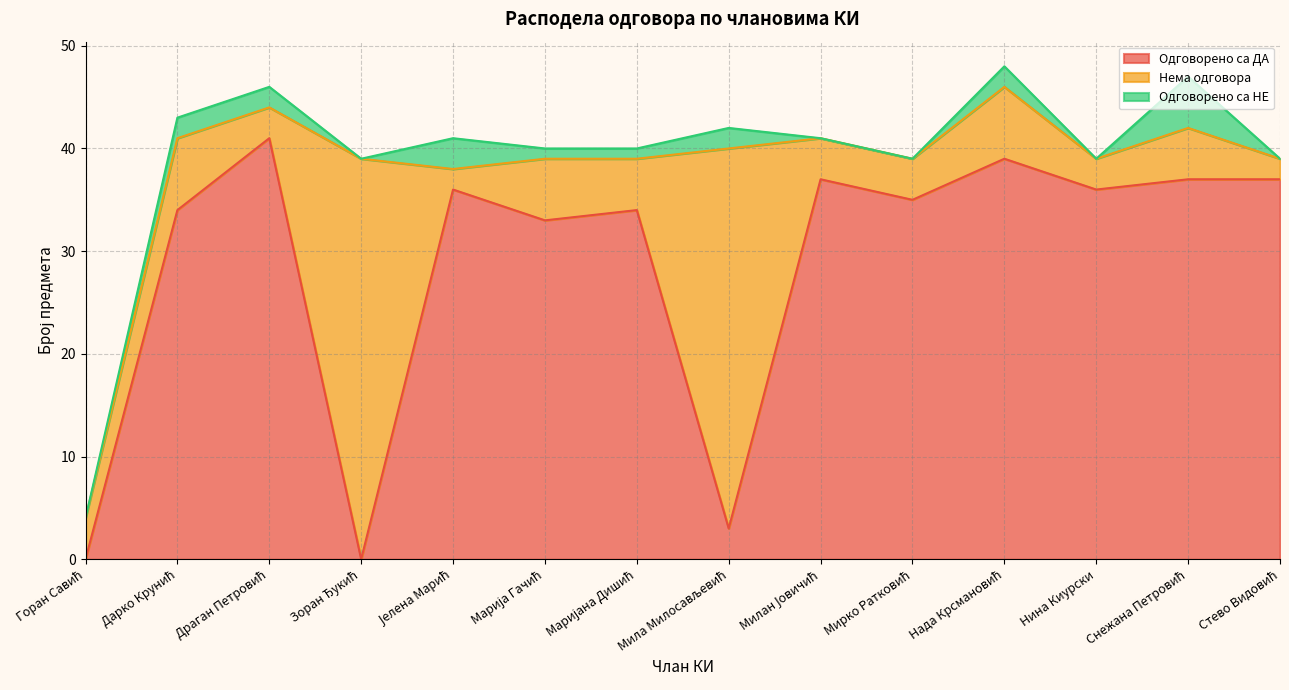

Is the value of Одговорено са НЕ at Марија Гачић greater than the value of Нема одговора at Марија Гачић?

No